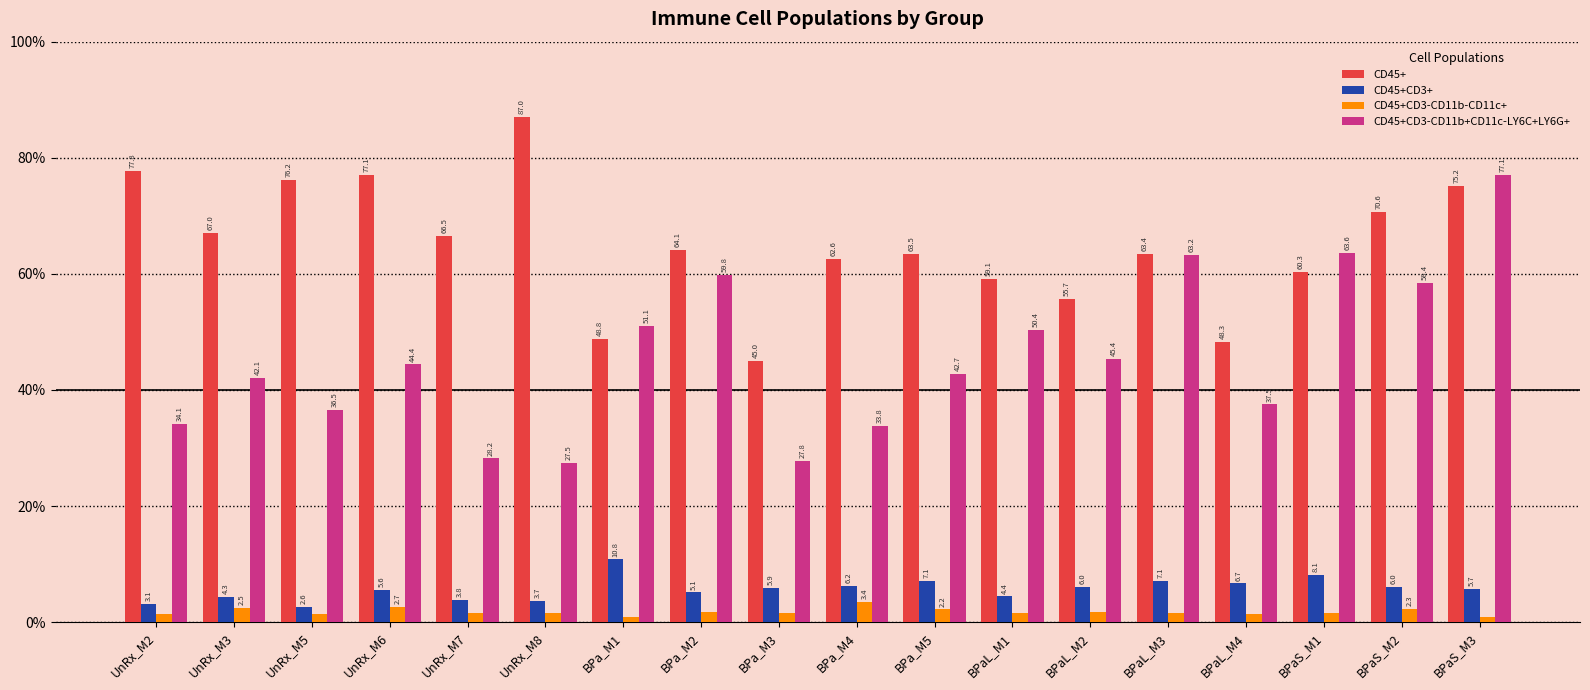

Which series has the largest range (max minus min)?

CD45+CD3-CD11b+CD11c-LY6C+LY6G+